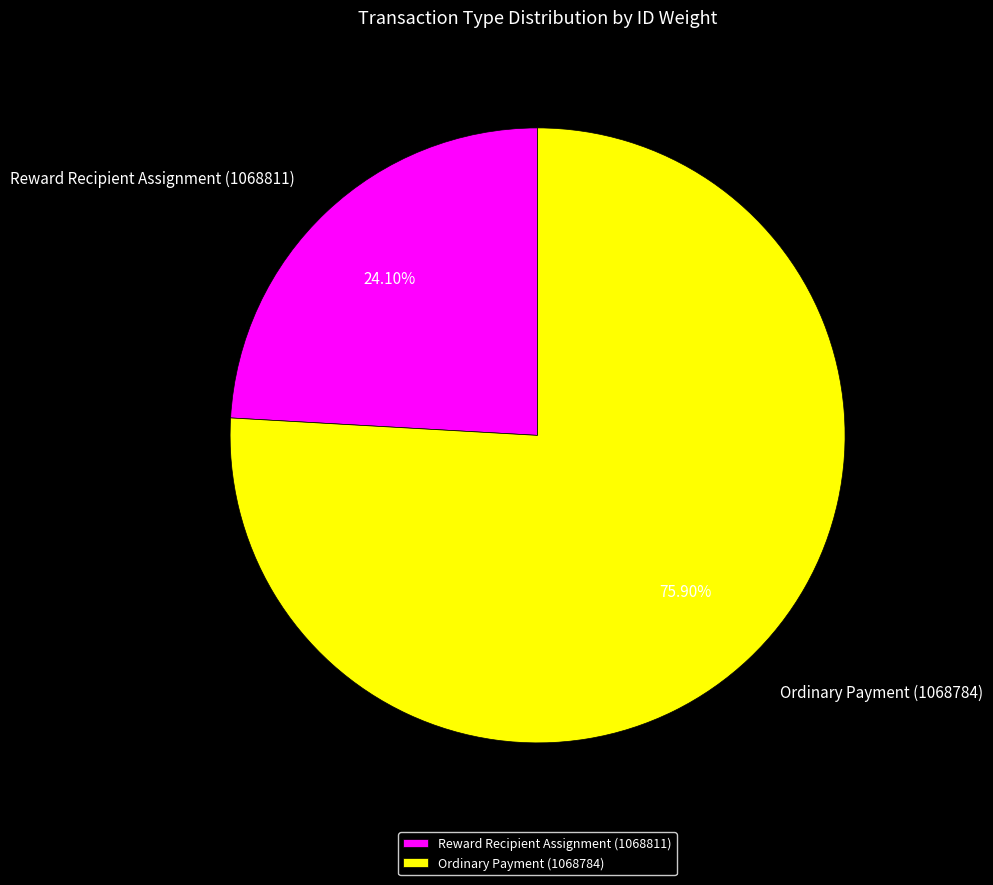

To the nearest percent, what portion does Reward Recipient Assignment (1068811) represent?

24%